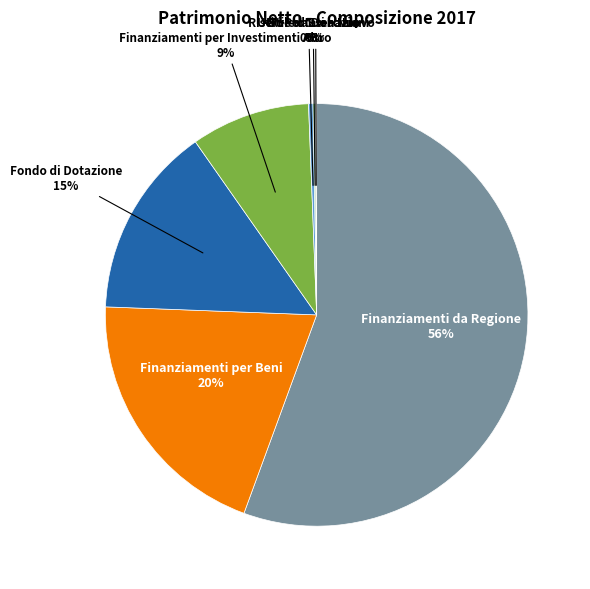

To the nearest percent, what is the combined percentage of Fondo di Dotazione and Finanziamenti per Investimenti Altro?

24%